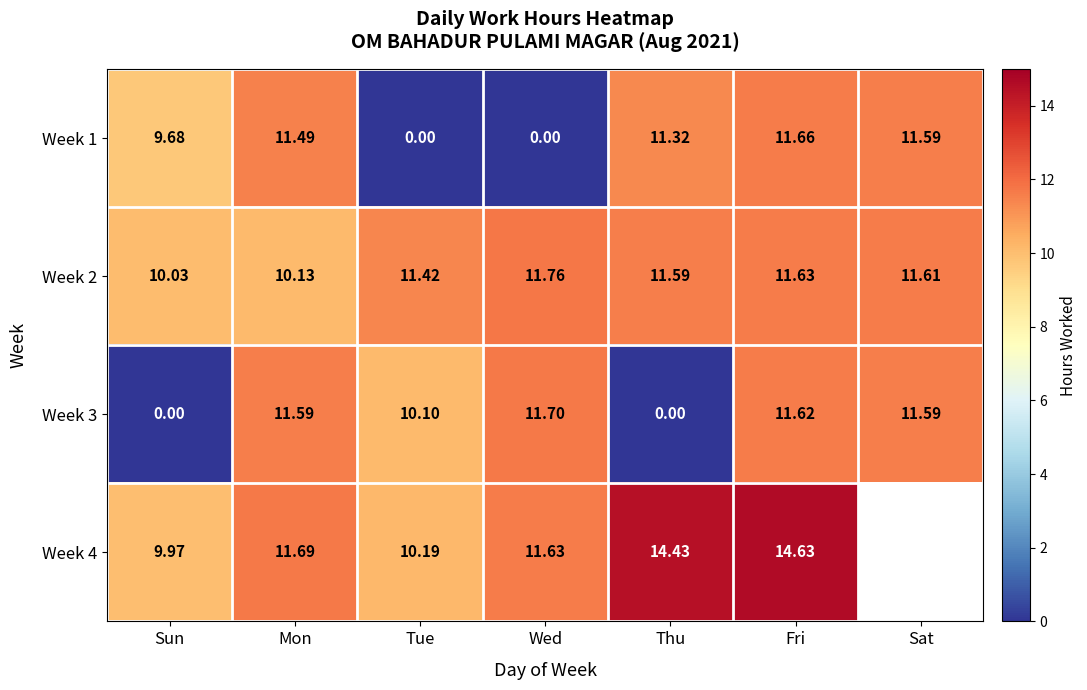

How many data points does each series have?

7